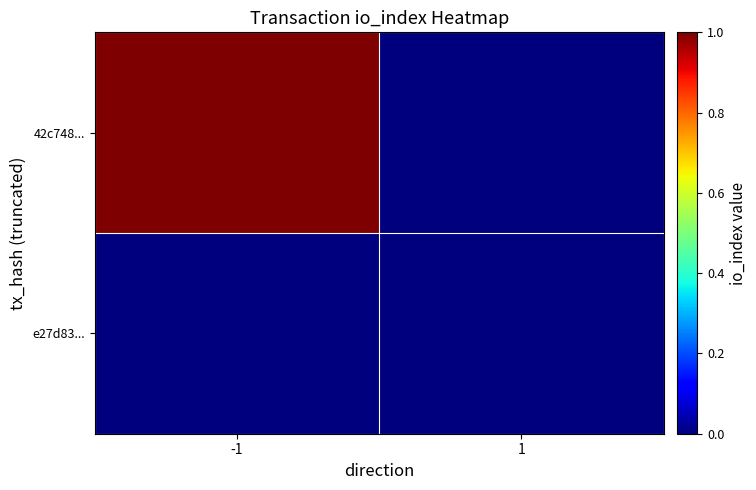

List the series in order of their overall mean, lowest first.

e27d83..., 42c748...